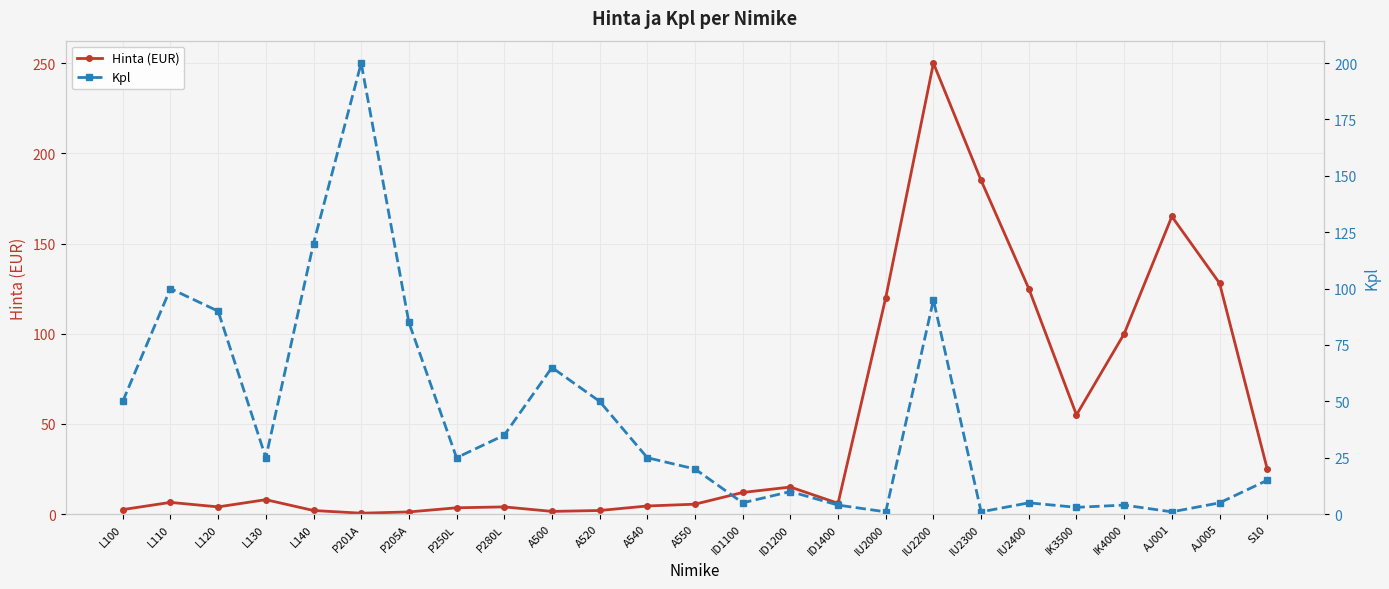

Is it true that Hinta (EUR) equals 181.7 at IU2400?

False